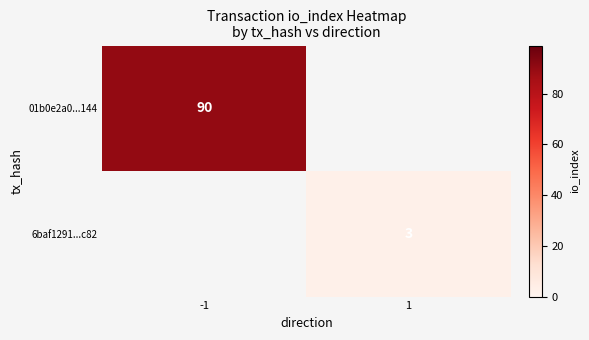

True or false: 6baf1291...c82 has a value of 3 at 1.

True